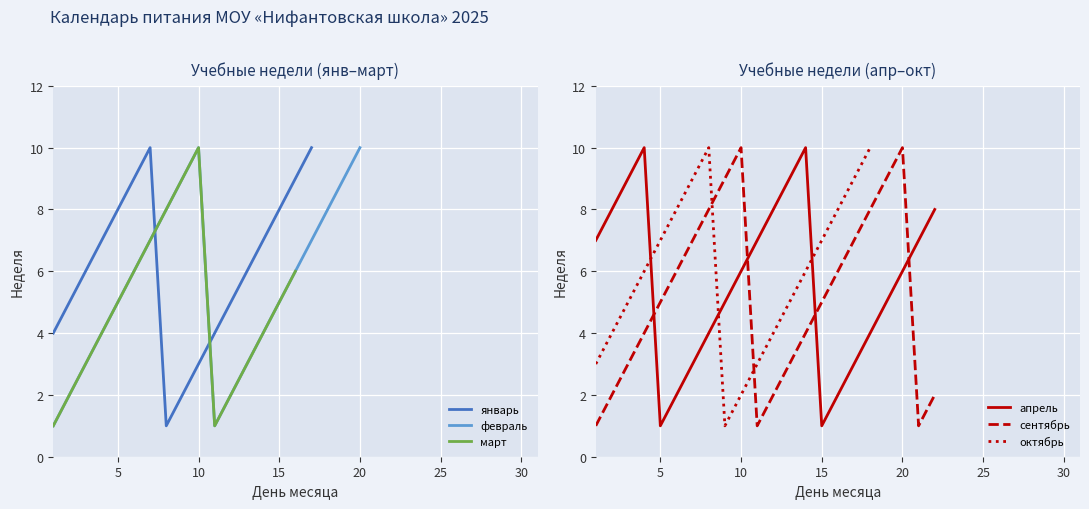

How many positive values does the февраль series have?

20